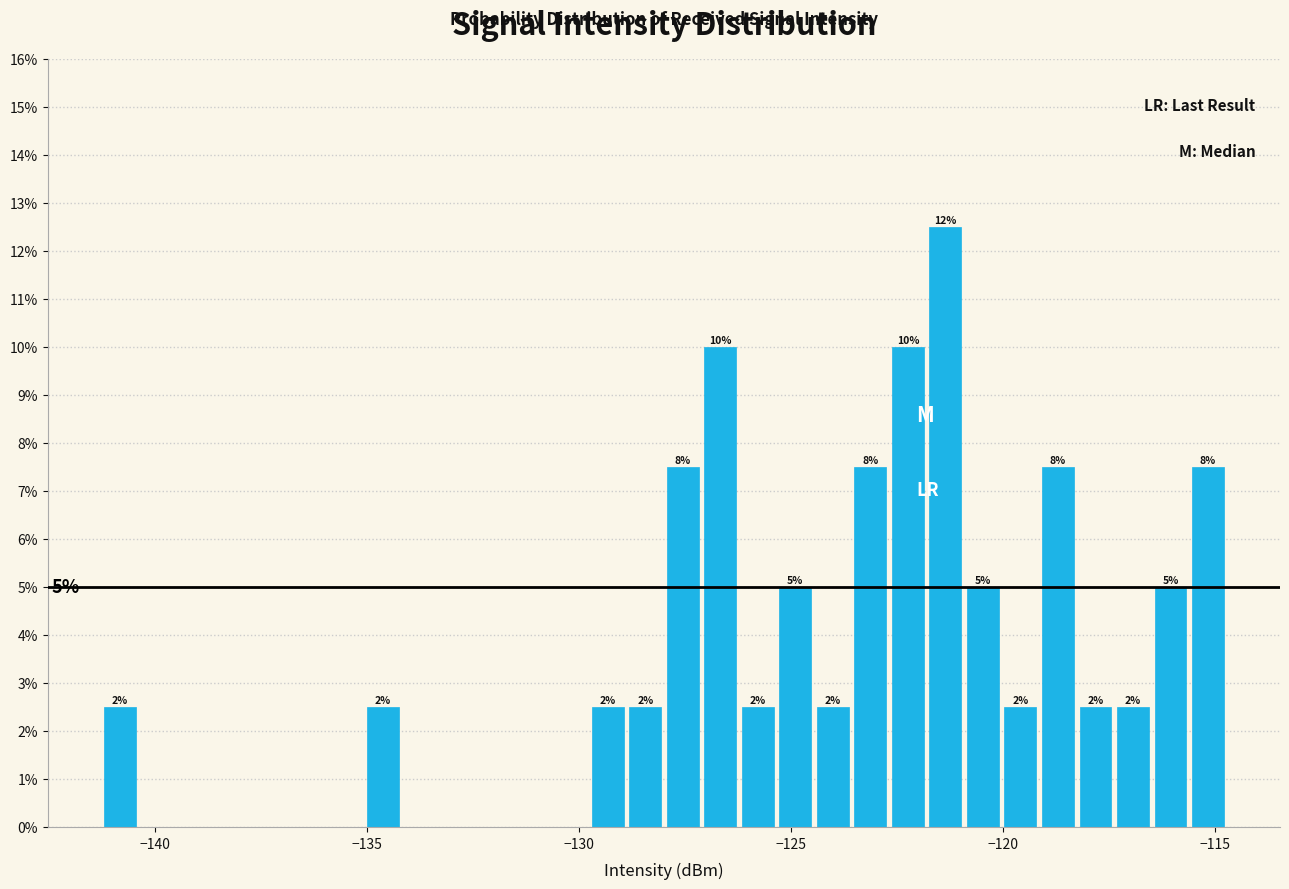

Around what value on the x-axis is the tallest bar? Give the approximate position of its centre, as read against the axis.

-121.5